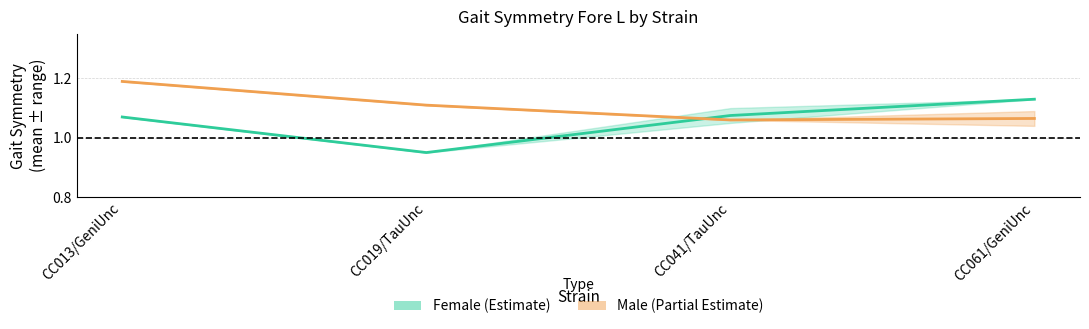

Does the chart have visible grid lines?

Yes